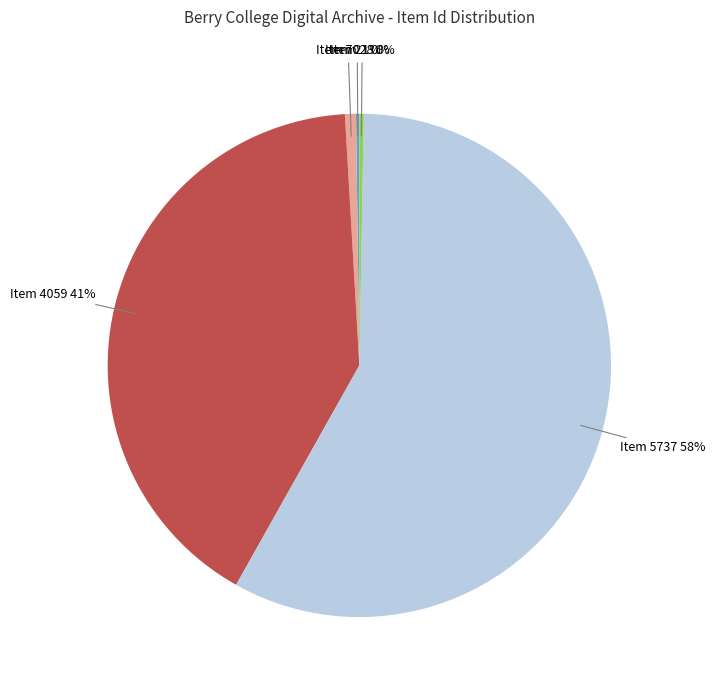

Is there a majority slice in this chart?

Yes